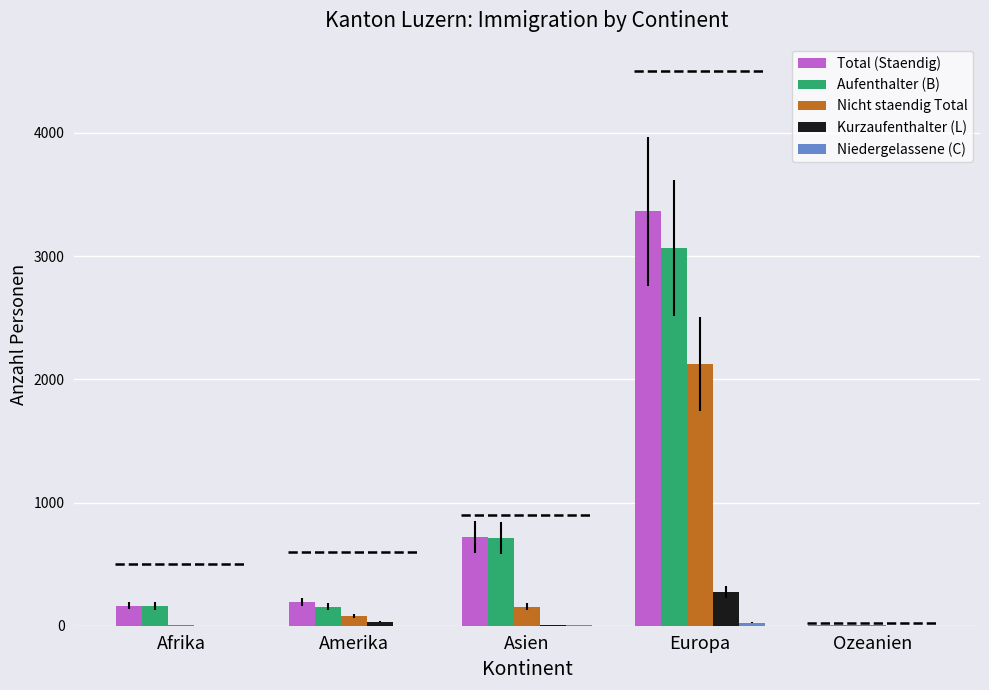

What is the greatest value displayed?

3364